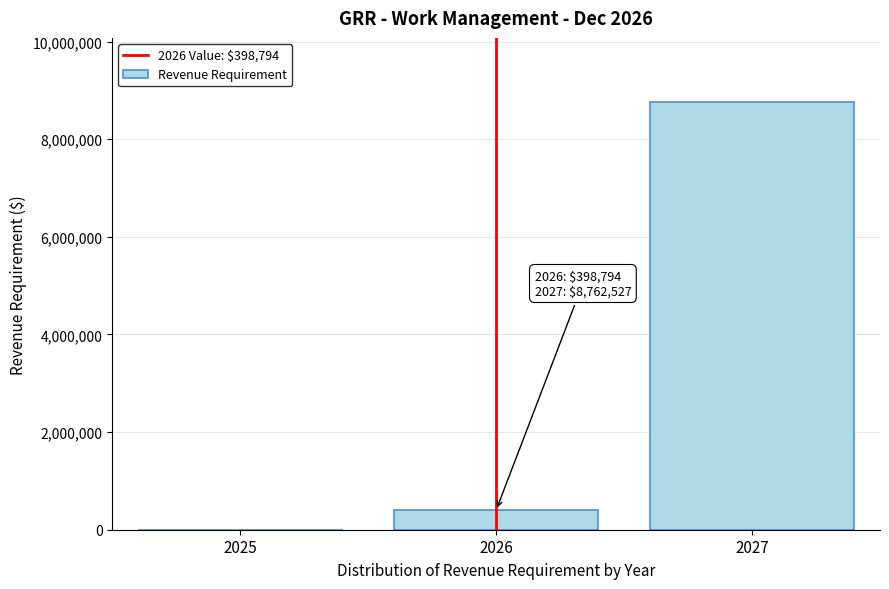

Reading left to right, extract all data points from this chart.

2025=0.0	2026=398794.1	2027=8762526.6